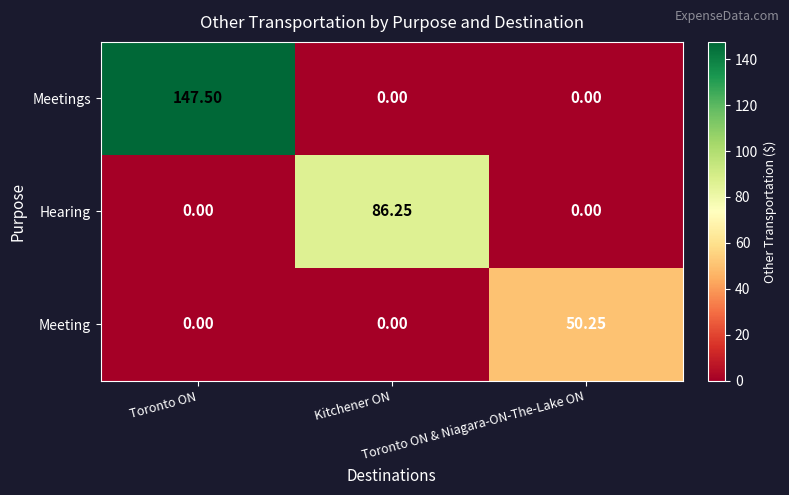

Rank the series by their maximum value, from highest to lowest.

Meetings, Hearing, Meeting